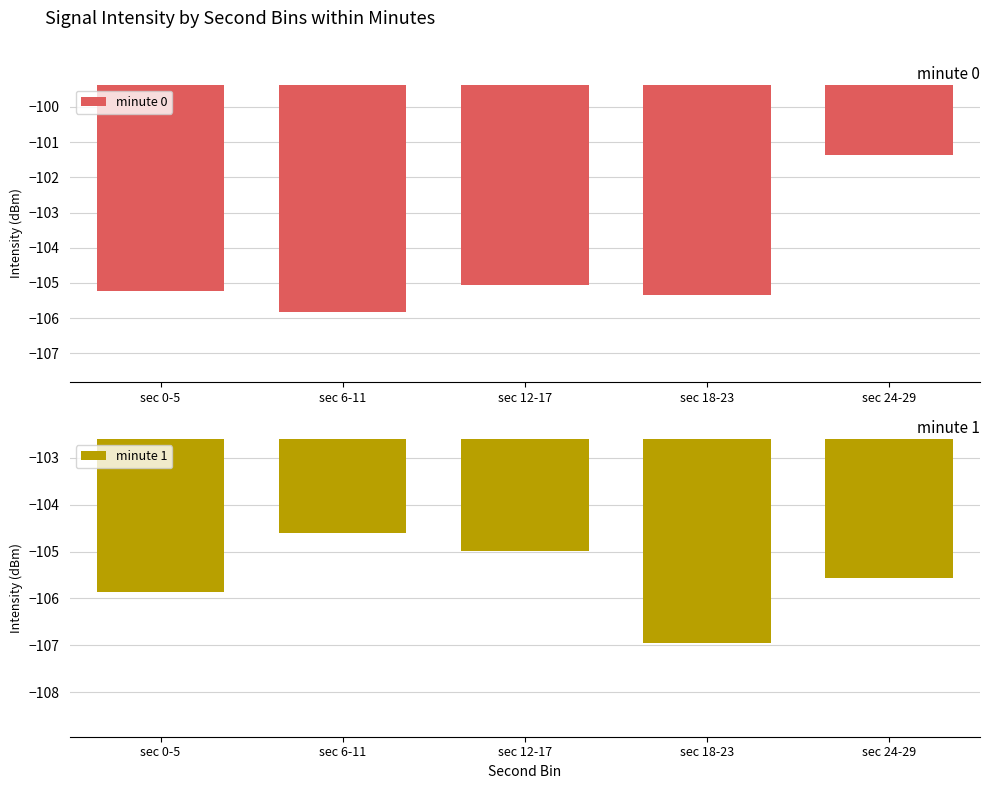

Is it true that minute 0 equals -38.8 at sec 18-23?

False